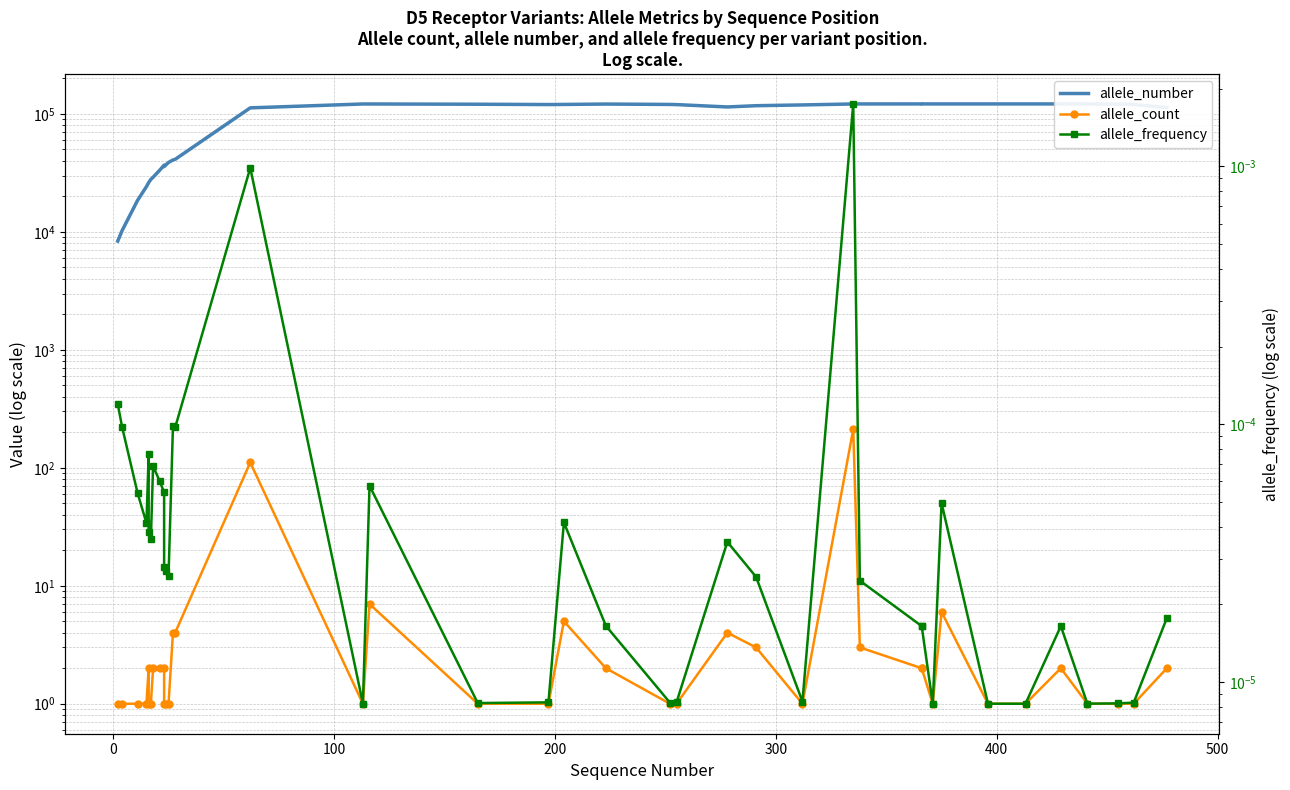

True or false: allele_count has more than 0 points higher than both neighbors.

True